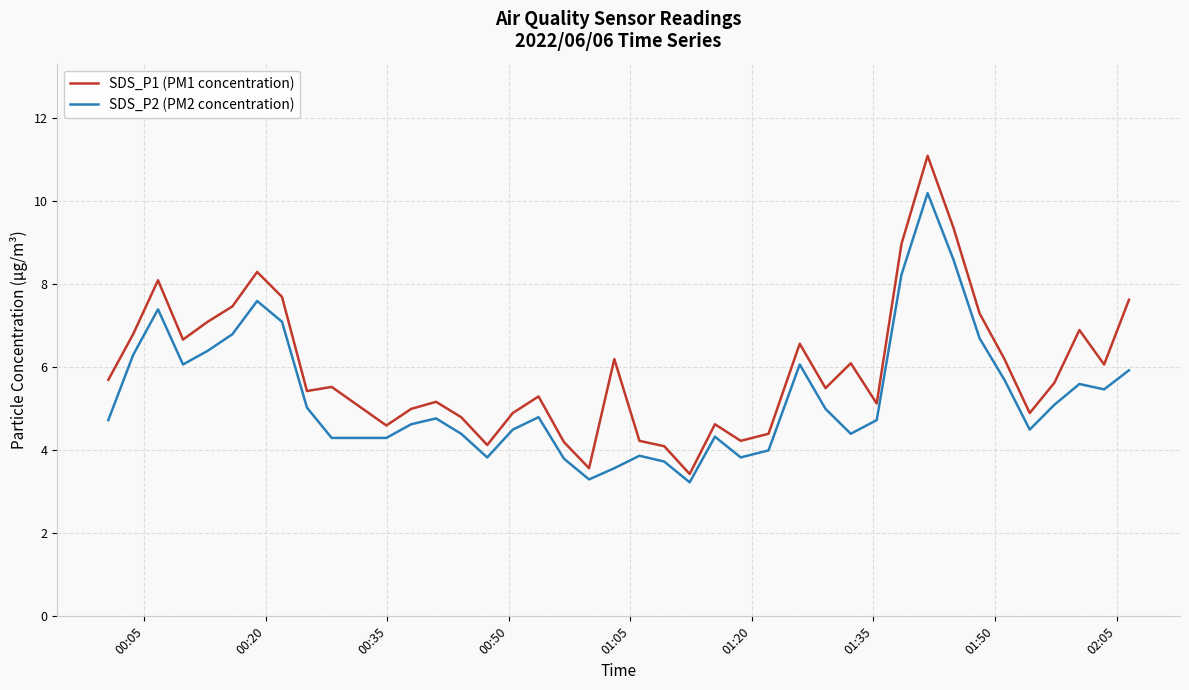

List the series in order of their peak value, lowest first.

SDS_P2 (PM2 concentration), SDS_P1 (PM1 concentration)